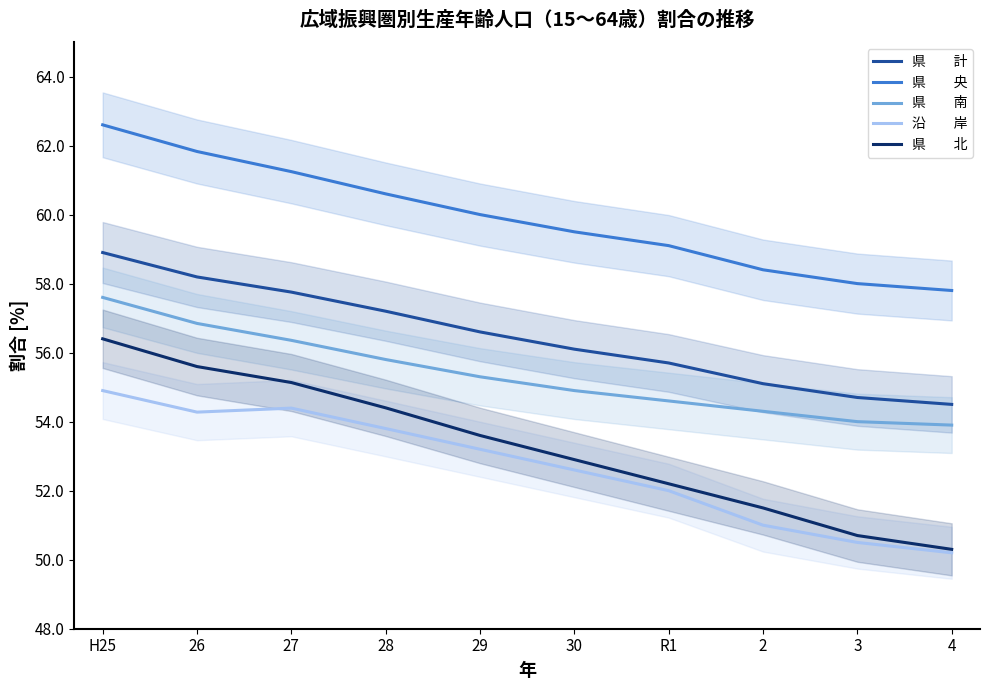

How many lines are shown in the chart?

5